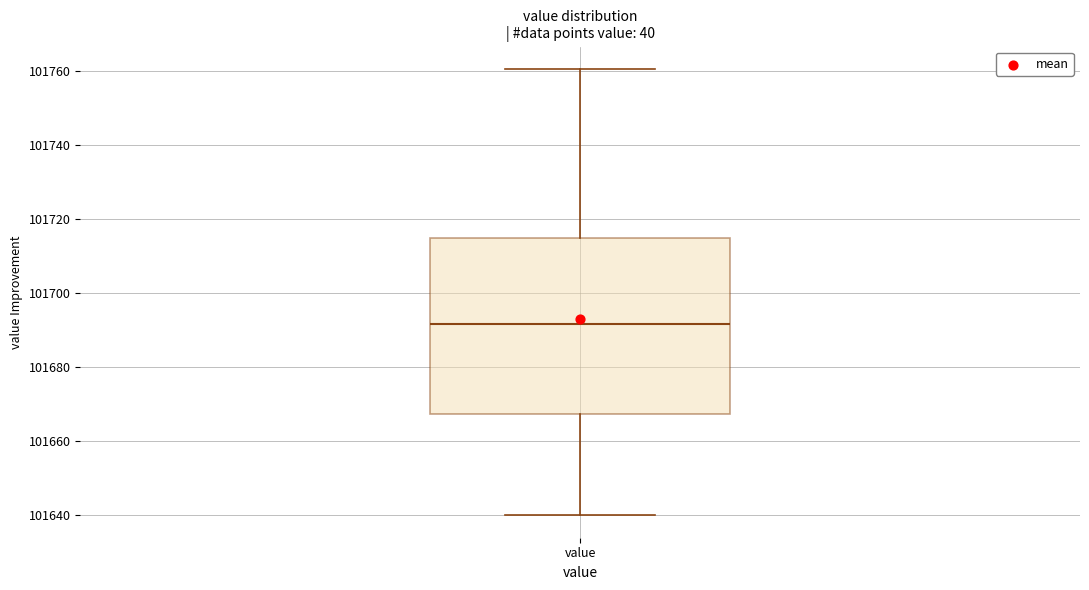

Read this box plot against the y-axis: the position of the median line, the range covered by the box, and the ends of both whiskers. The values are not printed on the chart, so give them approximately, as read against the axis.

median 101692, box 101668 to 101714, whiskers 101640 to 101760